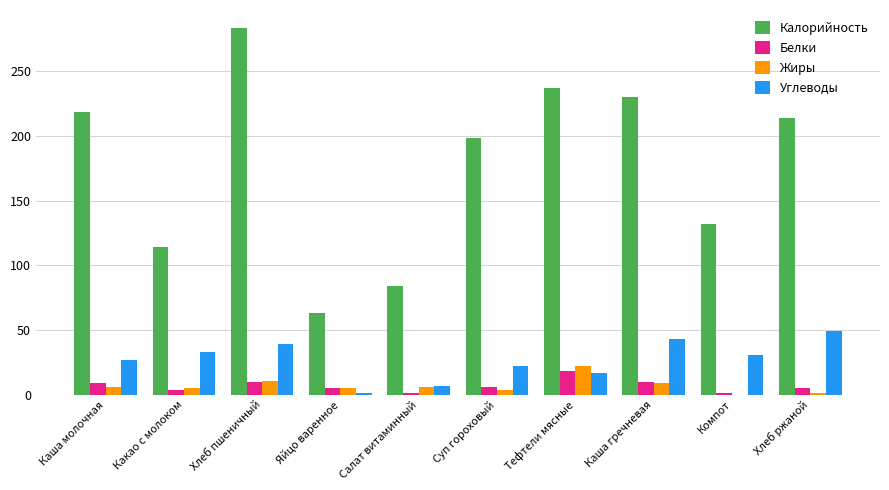

What is the total value across all series at Тефтели мясные?

294